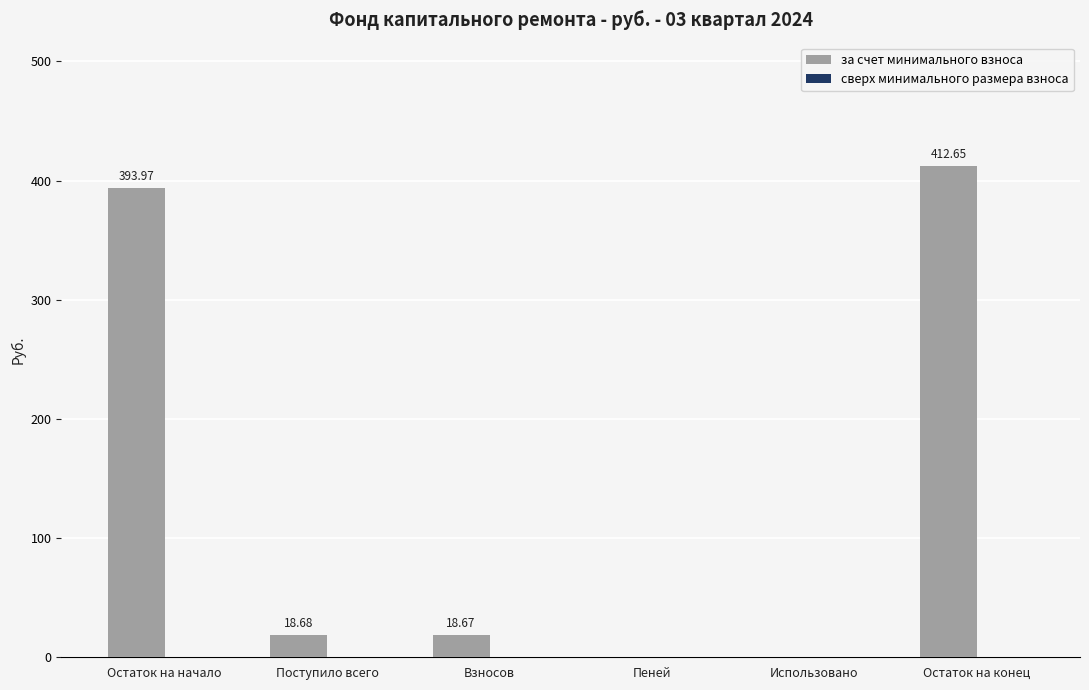

At which category does the chart reach its peak across all series?

Остаток на конец